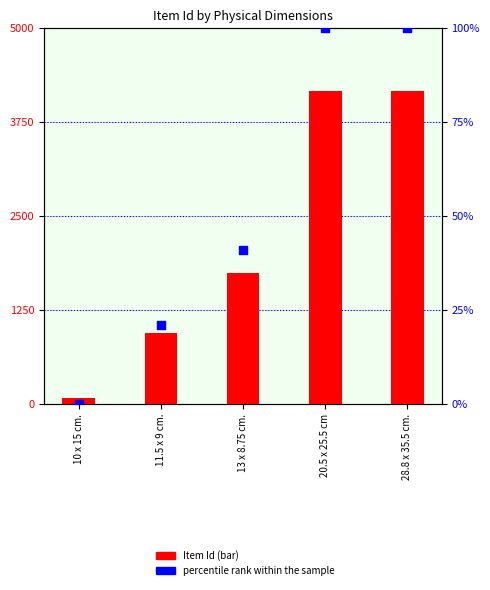

At how many categories does at least one series exceed 1517?

3